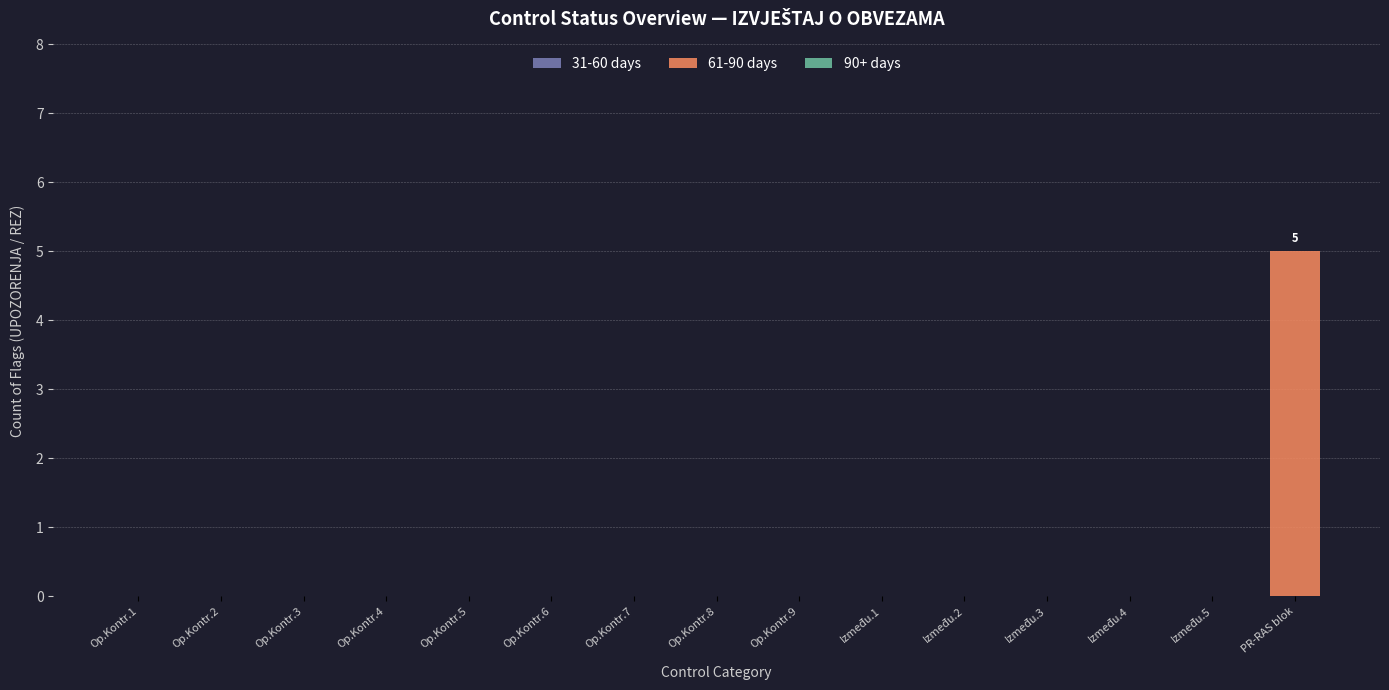

Which label corresponds to the largest value in the chart?

PR-RAS blok